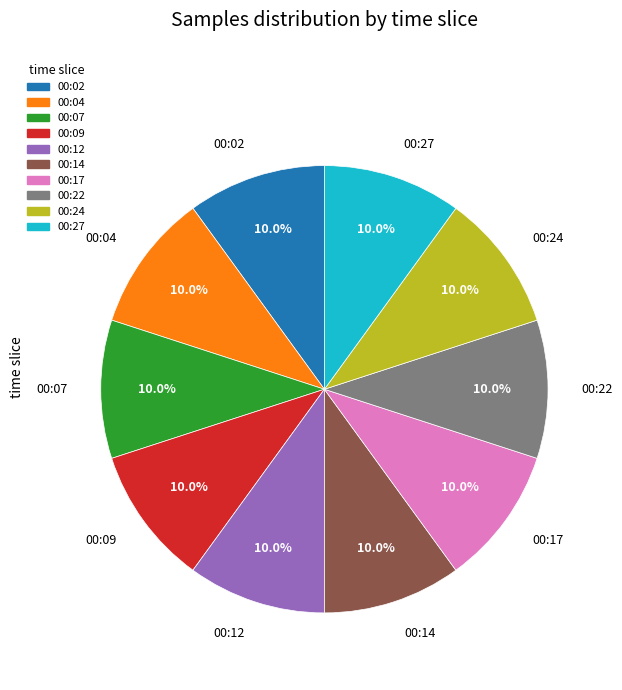

What is the ratio of the value at 00:24 to the value at 00:27?

1.0